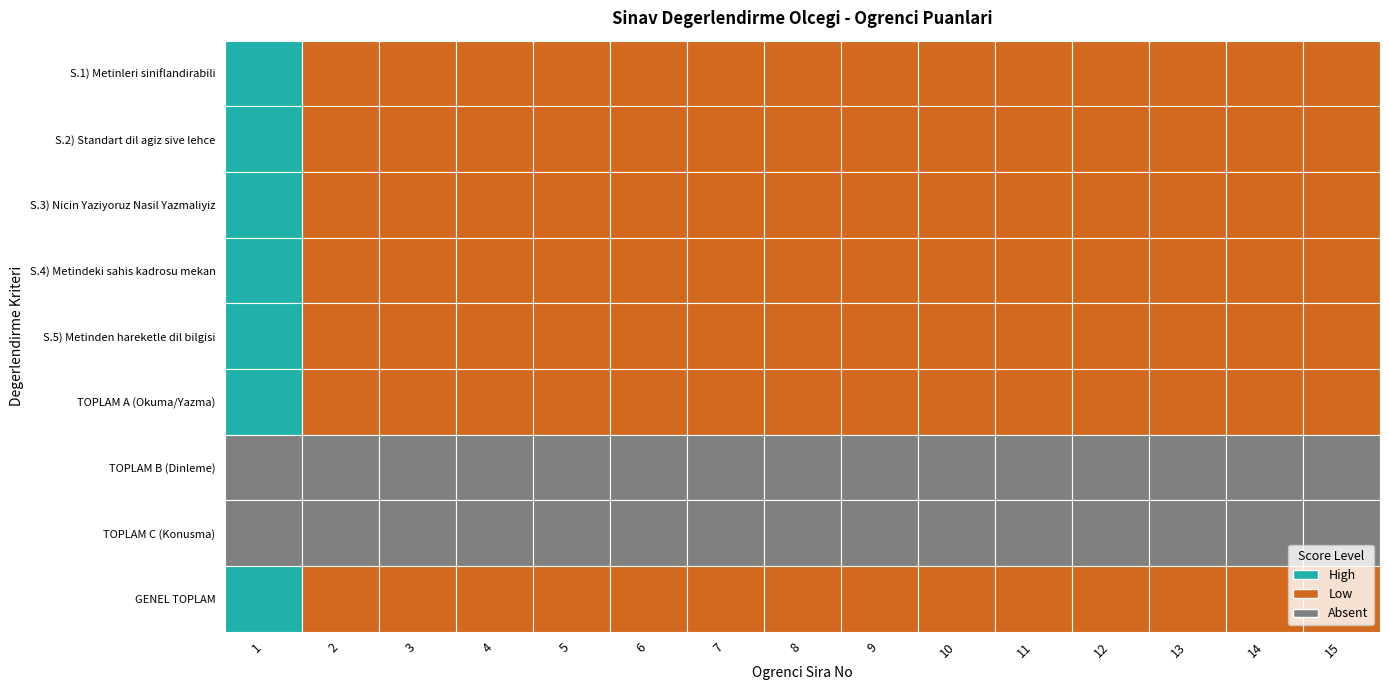

At which category is the sum across all series the highest?

1